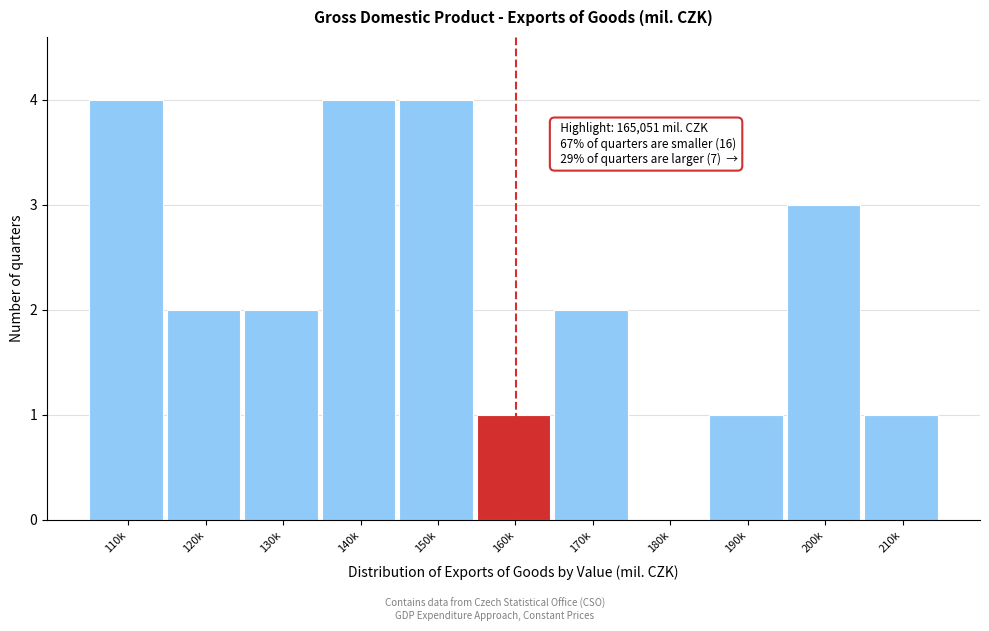

Reading left to right, extract all data points from this chart.

110k=4	120k=2	130k=2	140k=4	150k=4	160k=1	170k=2	180k=0	190k=1	200k=3	210k=1